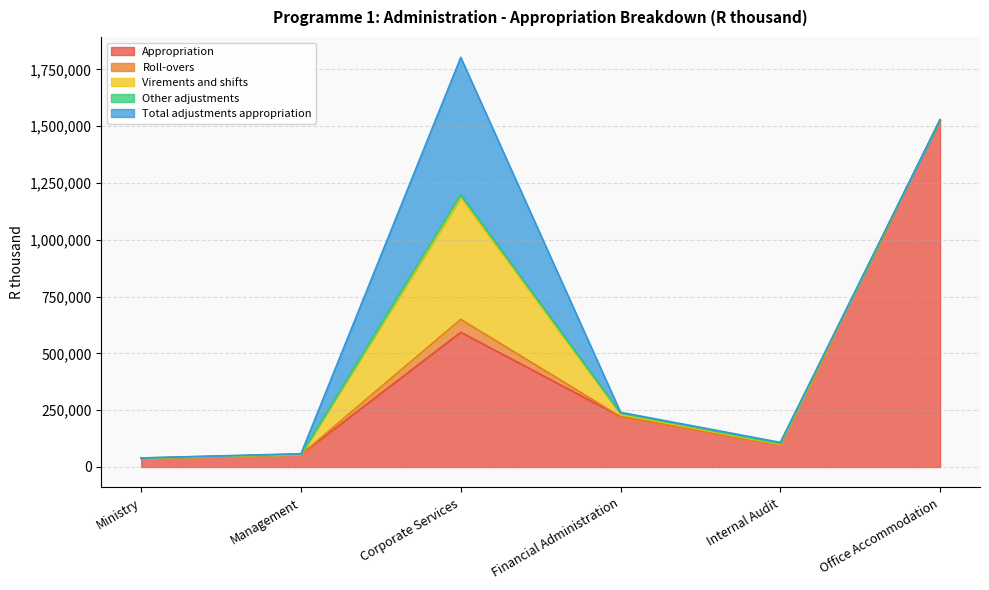

How many values in the Virements and shifts series exceed 0?

2